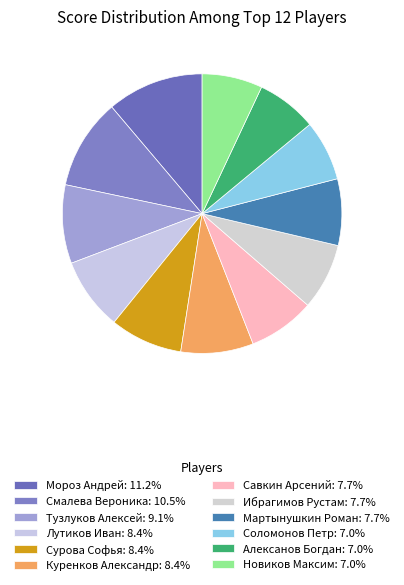

To the nearest percent, what percentage of the pie is Тузлуков Алексей?

9%